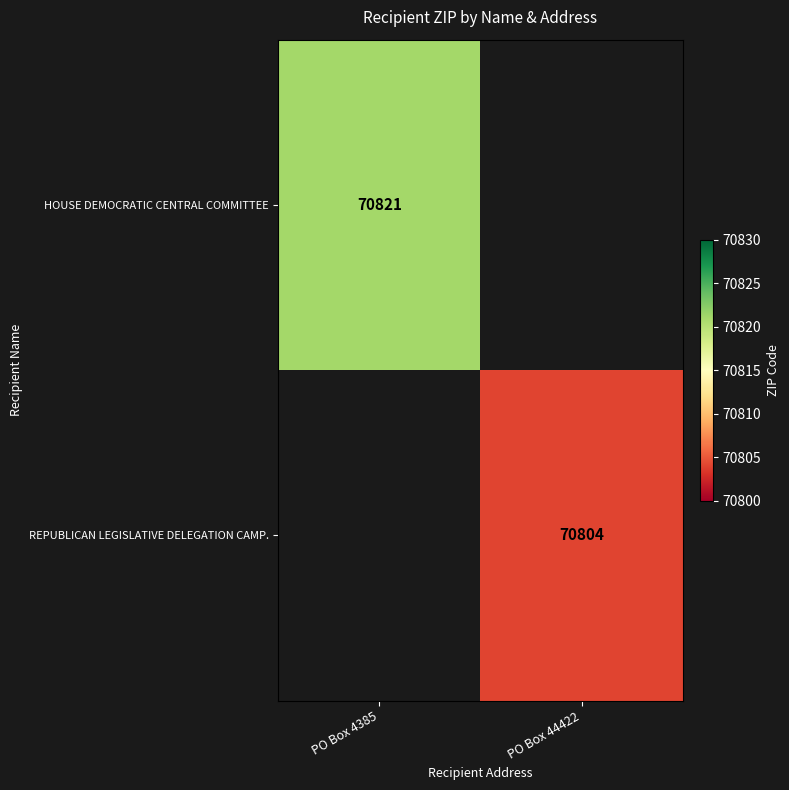

How many series are shown in this chart?

2